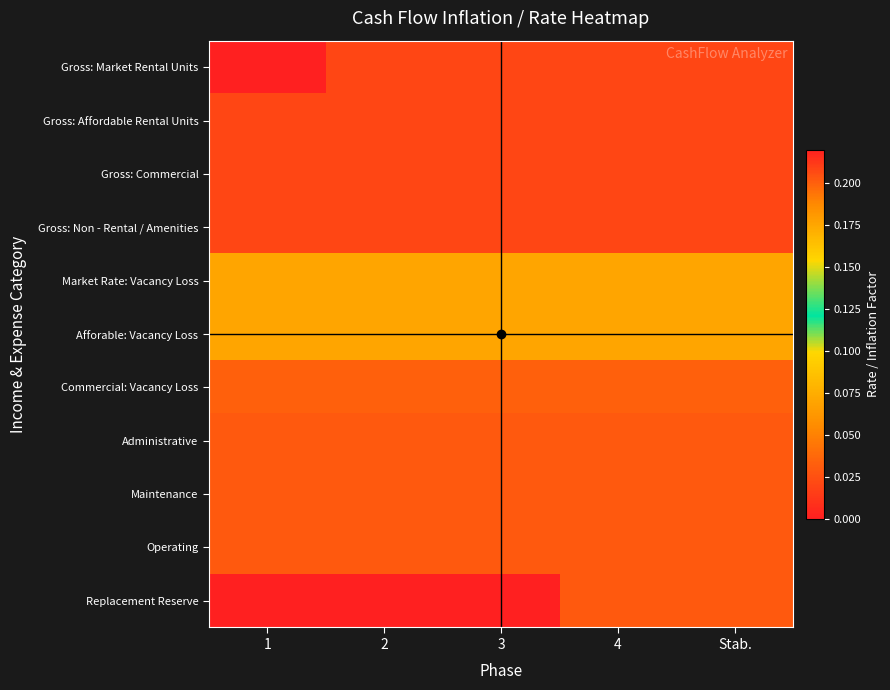

What is the difference between the highest and lowest values at 1?

0.2